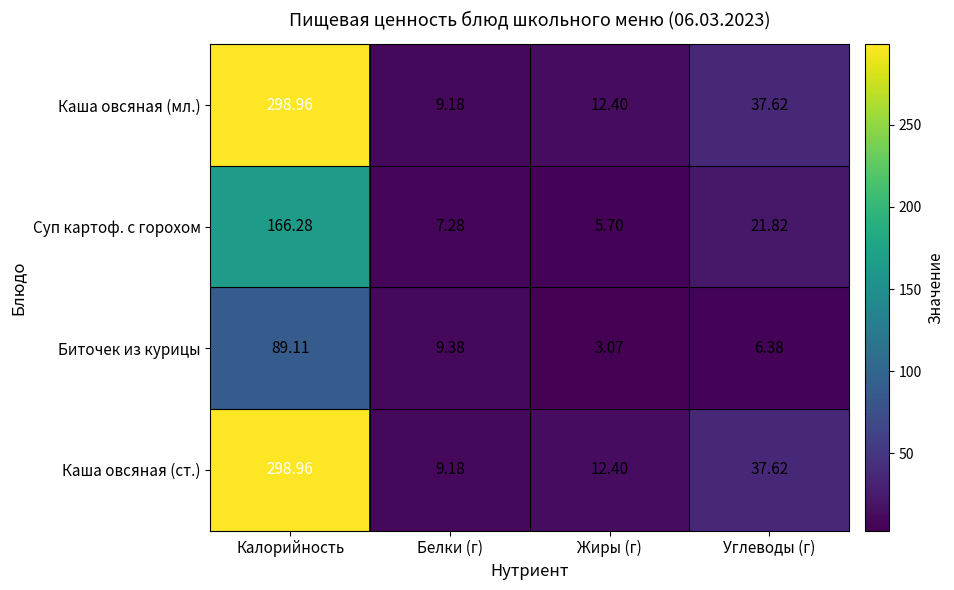

Which category has the highest value across all series?

Калорийность